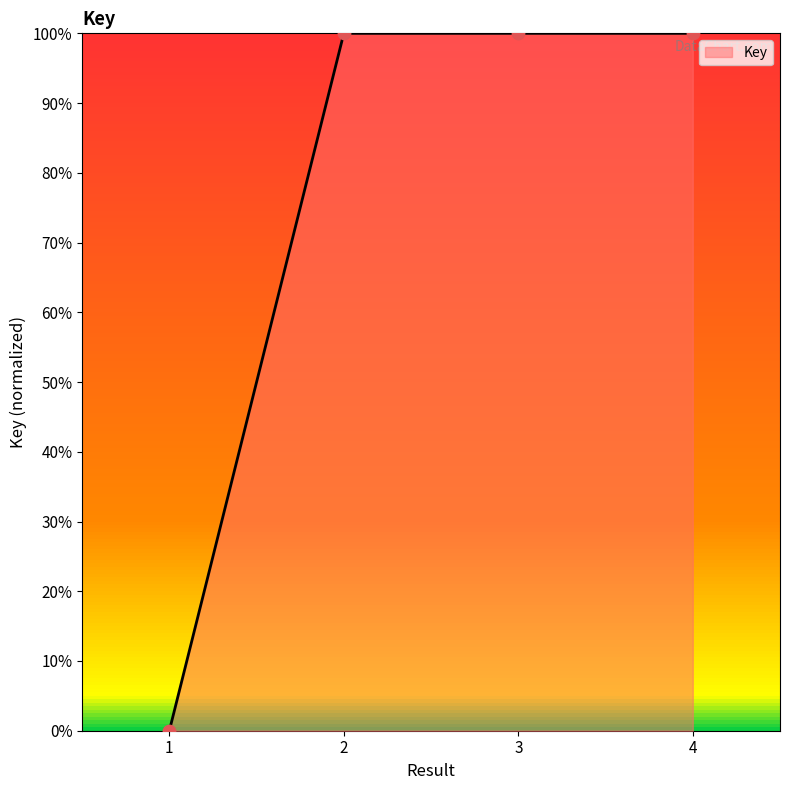

Between 3 and 2, which is larger?

3